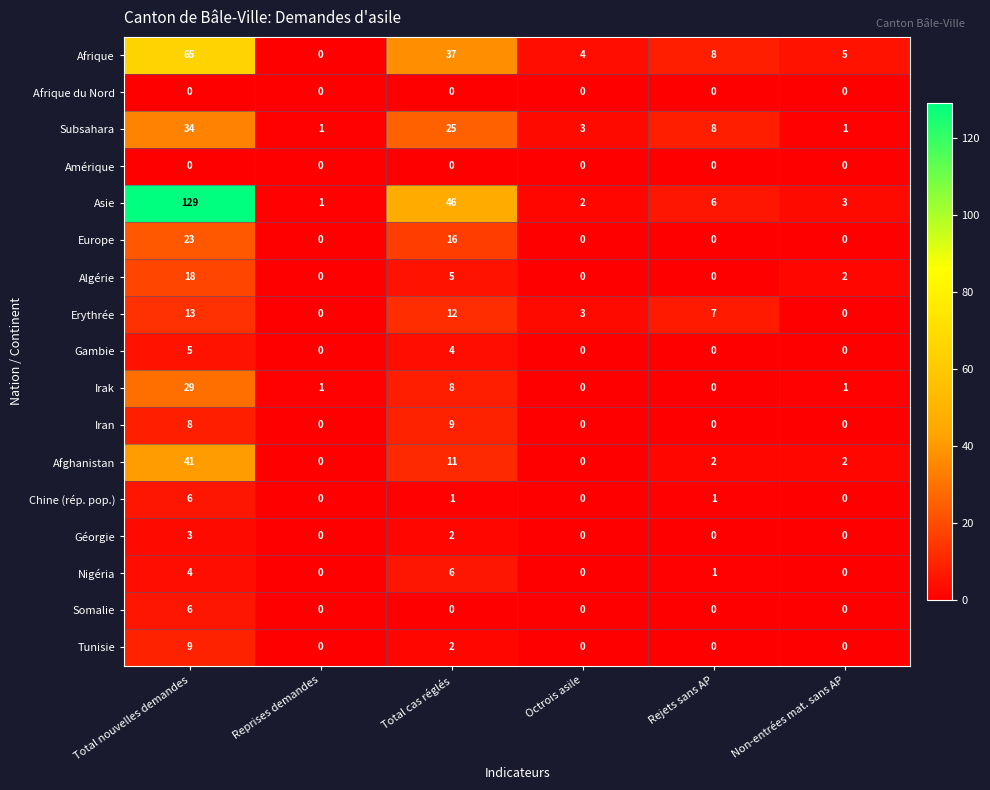

How many values in Erythrée are above zero?

4